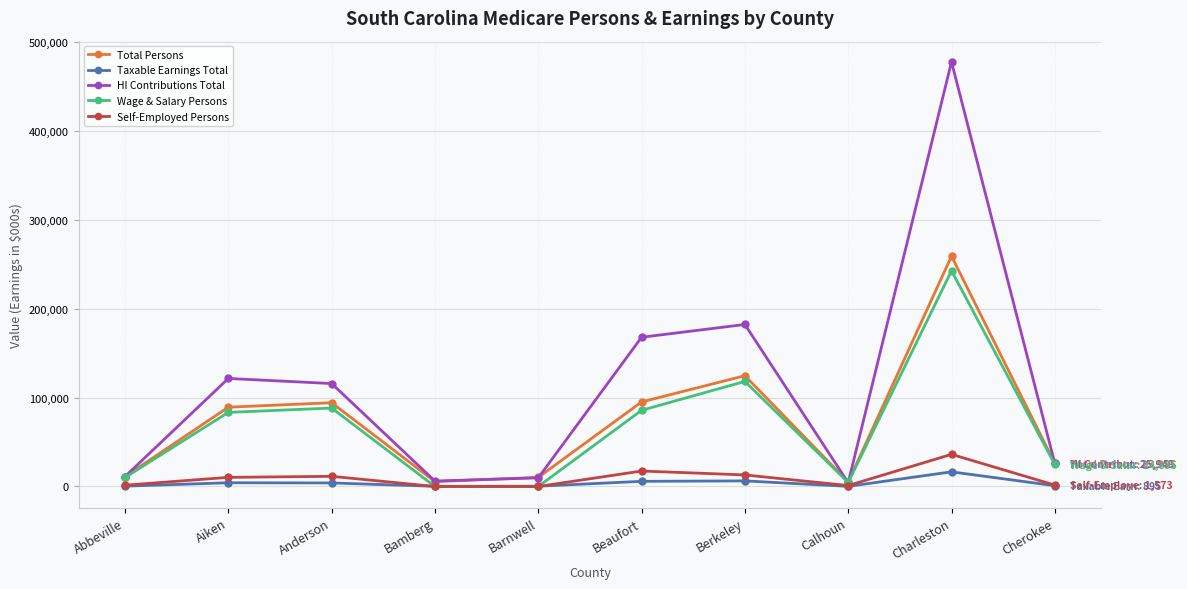

Count the number of data series in this chart.

5